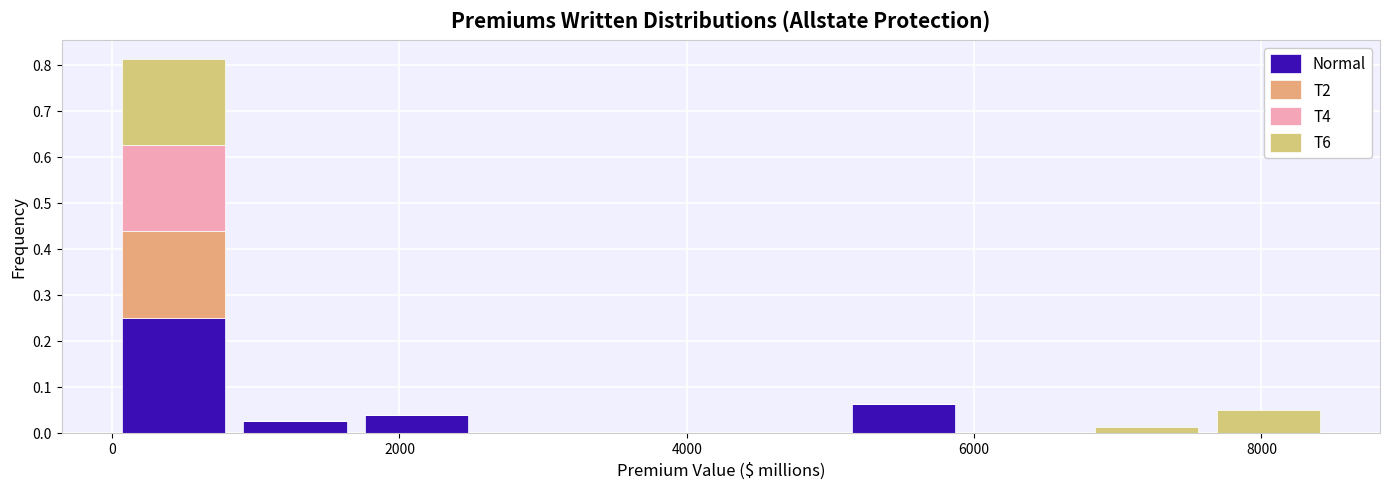

Reading left to right, list every stacked bar in this chart as the range it spans on the x-axis followed by its total height. Neither the bar edges nor the heights are printed on the chart, so give them approximately, as read against the axes.

0 to 800: 0.81
800 to 1600: 0.03
1600 to 2600: 0.04
2600 to 3400: 0
3400 to 4200: 0
4200 to 5000: 0
5000 to 6000: 0.06
6000 to 6800: 0
6800 to 7600: 0.01
7600 to 8400: 0.05